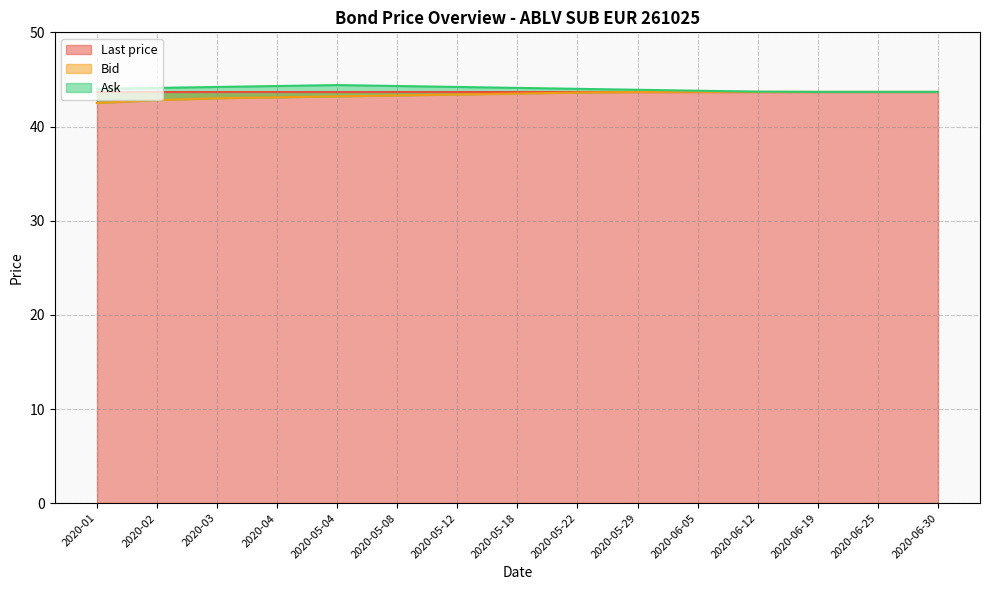

Where is the first local maximum for Ask?

2020-05-04